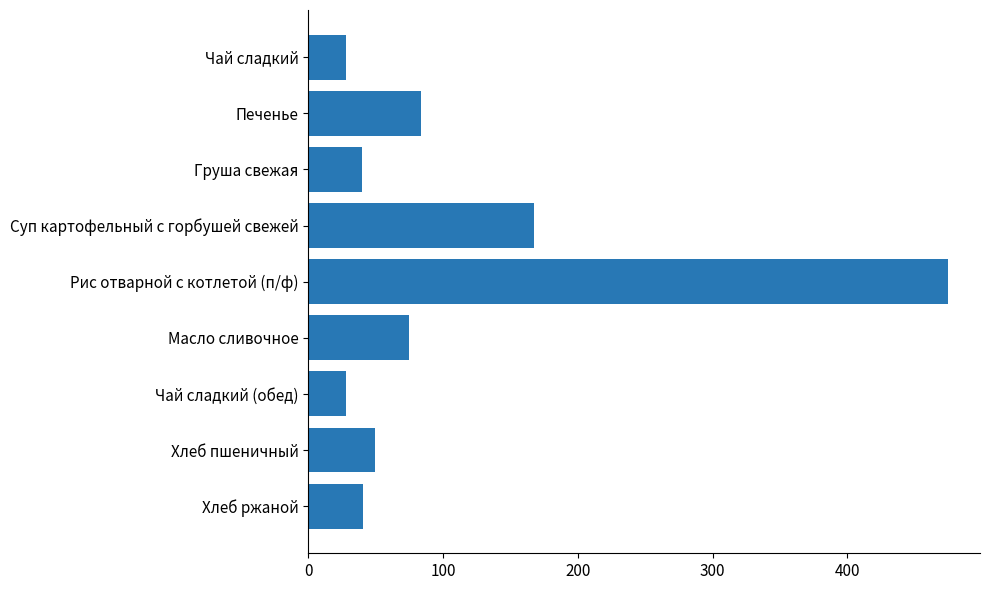

Which has a higher value, Печенье or Хлеб ржаной?

Печенье